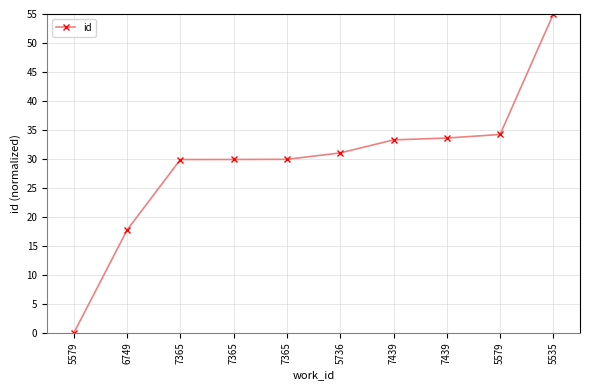

What is the difference between the values at 5535 and 5736?

24.0